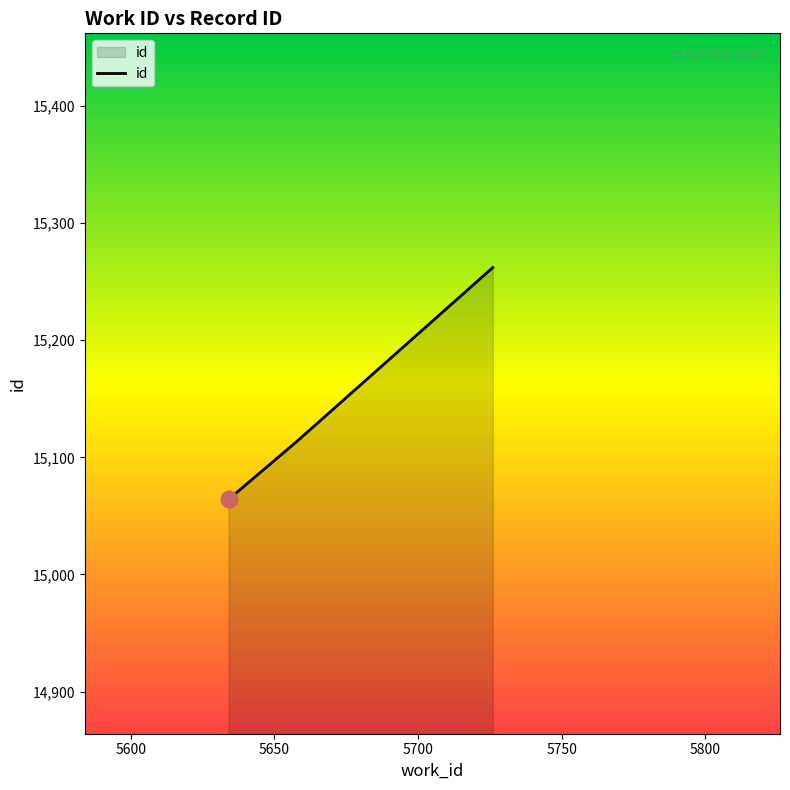

What is the sum of all values?

45440